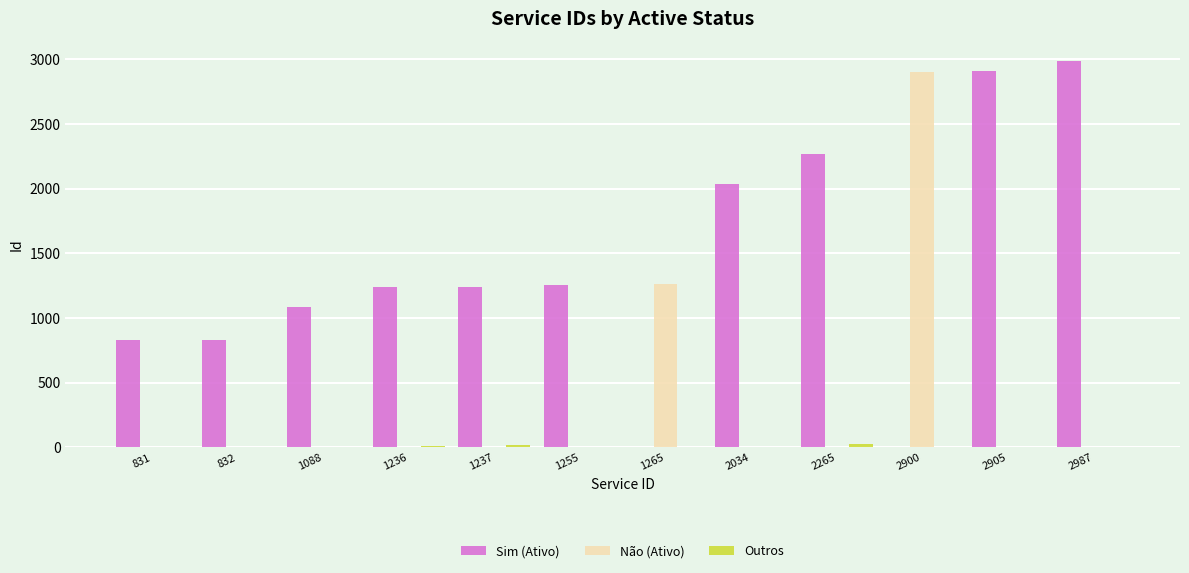

Which series has the largest total across all categories?

Sim (Ativo)